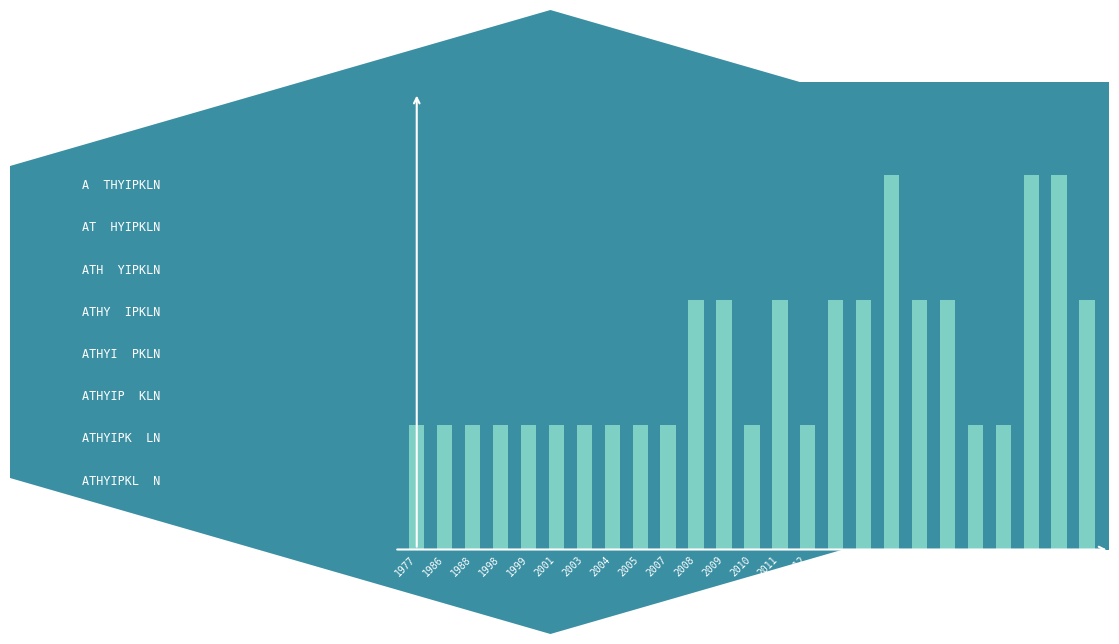

List the labels in order of value, smallest first.

1977, 1986, 1988, 1998, 1999, 2001, 2003, 2004, 2005, 2007, 2010, 2012, 2018, 2019, 2008, 2009, 2011, 2013, 2014, 2016, 2017, 2022, 2015, 2020, 2021